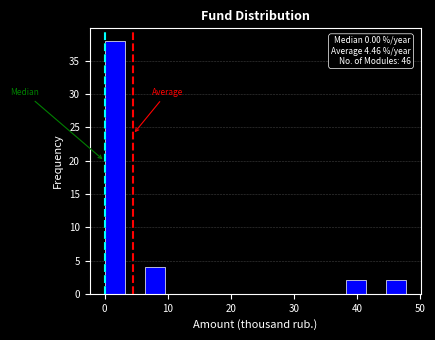

Around what value on the x-axis is the tallest bar? Give the approximate position of its centre, as read against the axis.

2